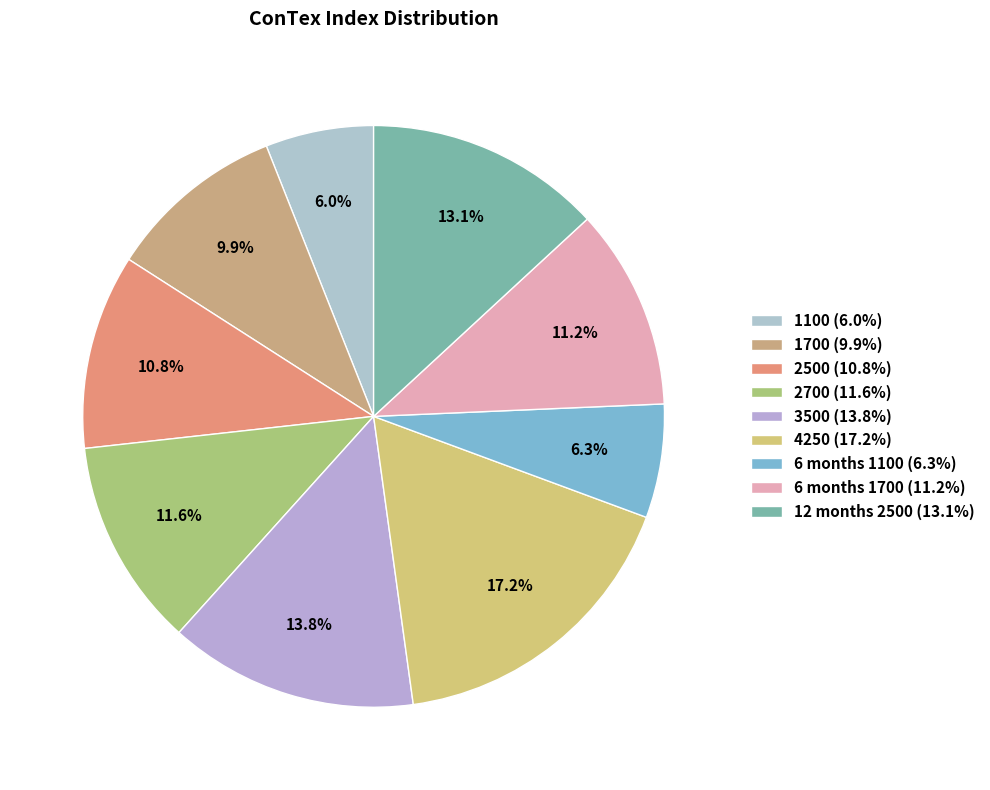

What is the change in value from 2500 to 6 months 1100?

-10702